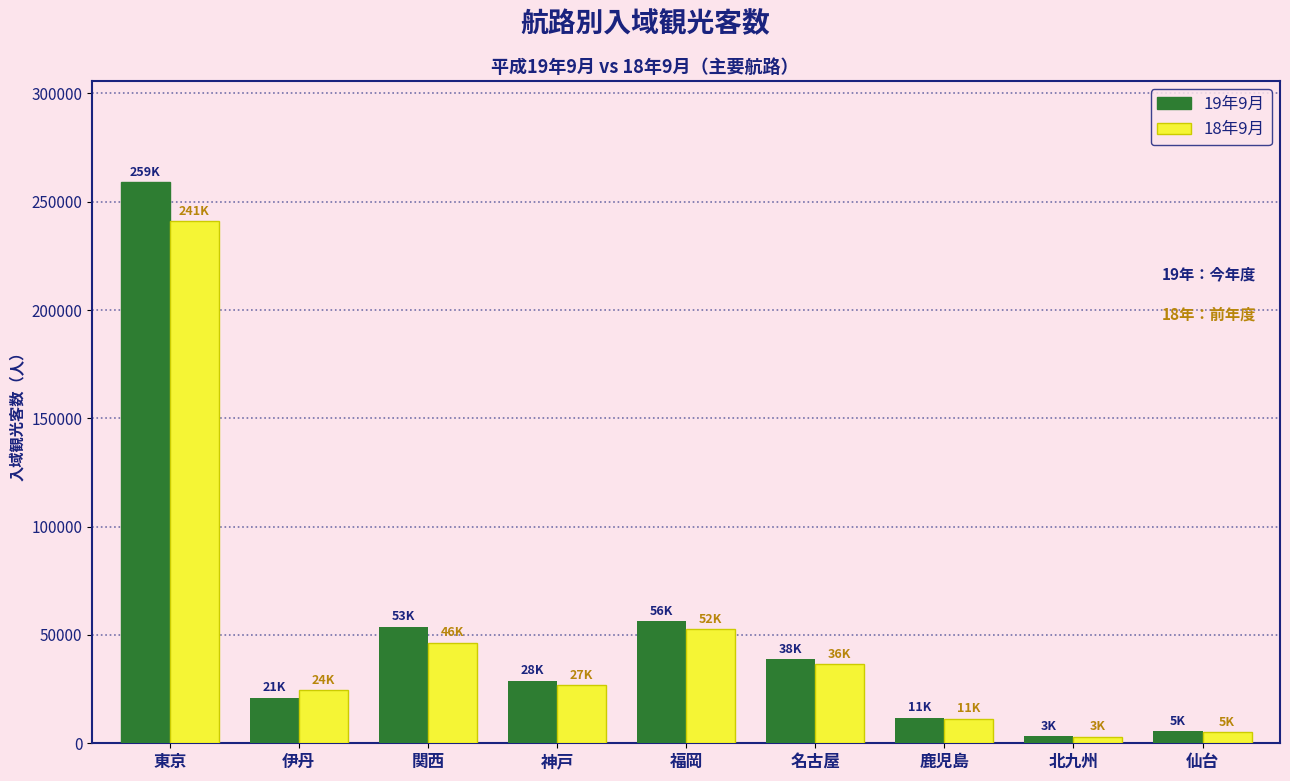

What is the difference between the second highest and second lowest values in the 19年9月 series?

50700